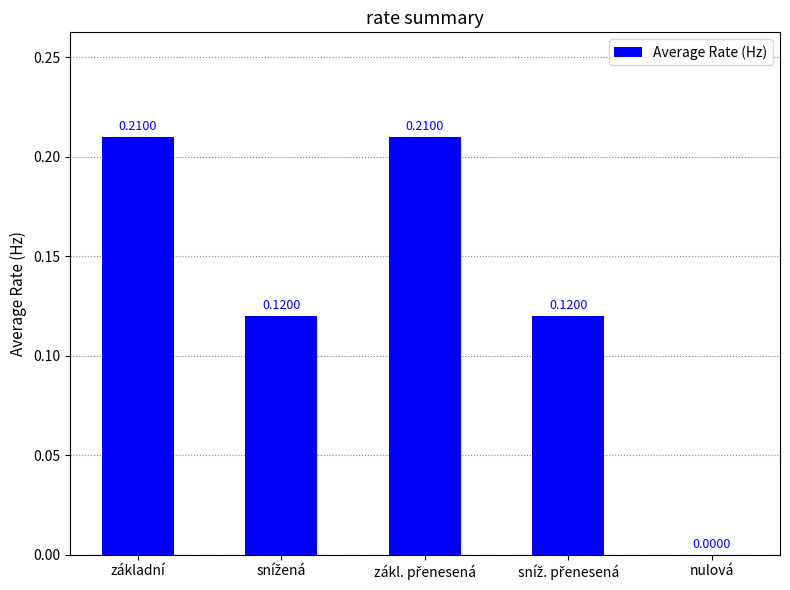

Where is the data nearest to the value 0?

nulová